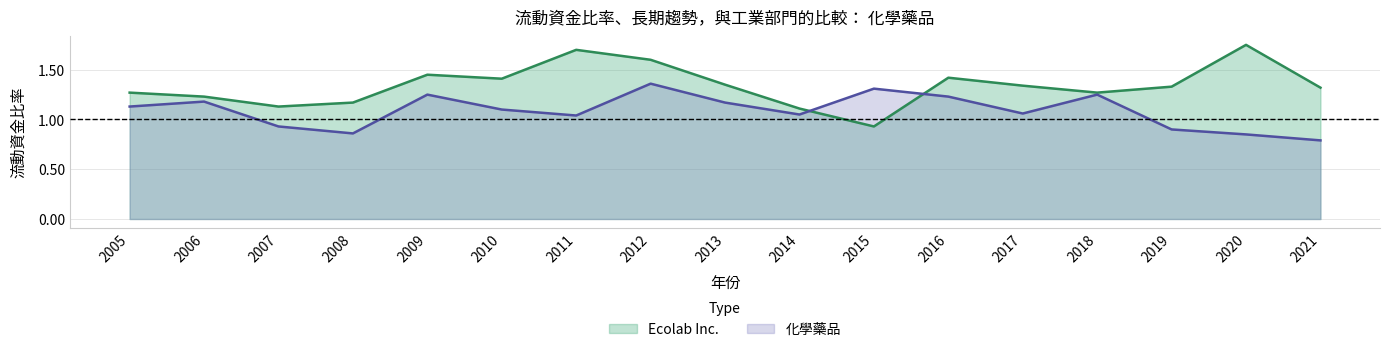

Which label corresponds to the largest value in the chart?

2020